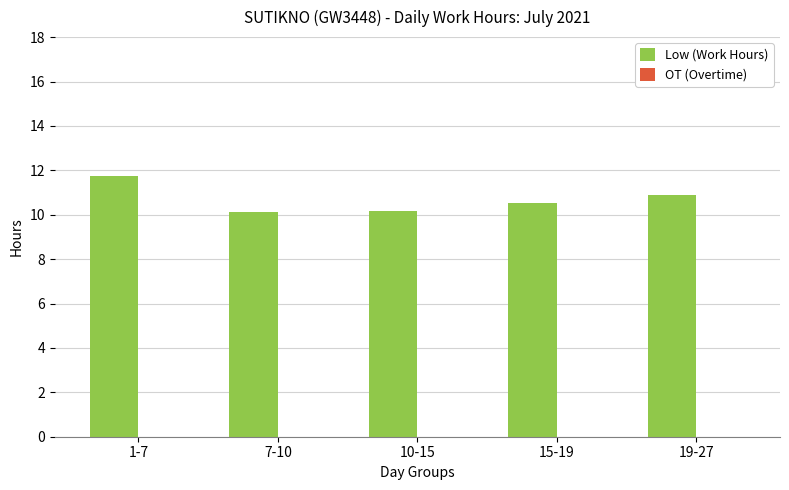

What is the sum of all values?

53.4